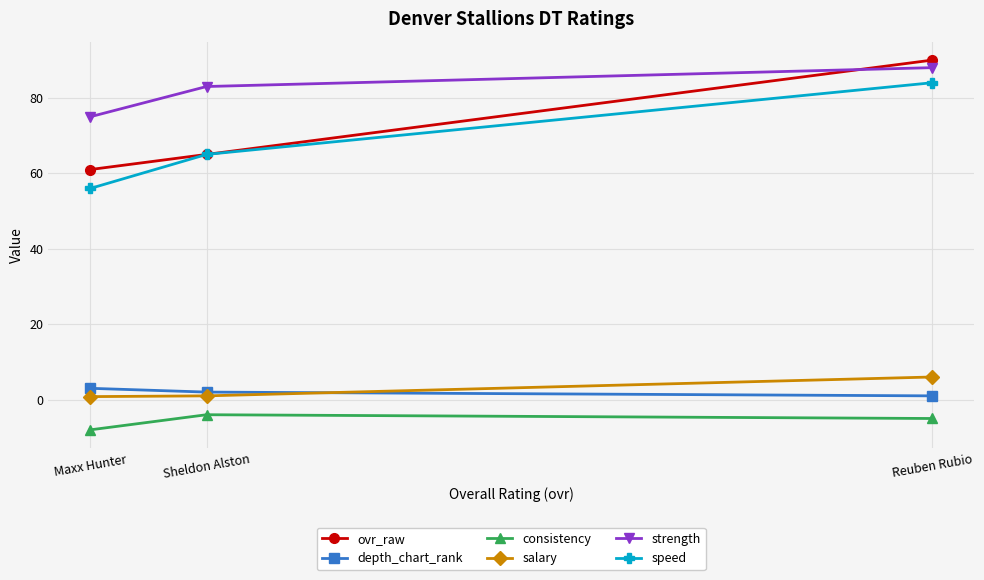

The salary series shows 0.8 at Maxx Hunter. True or false?

True